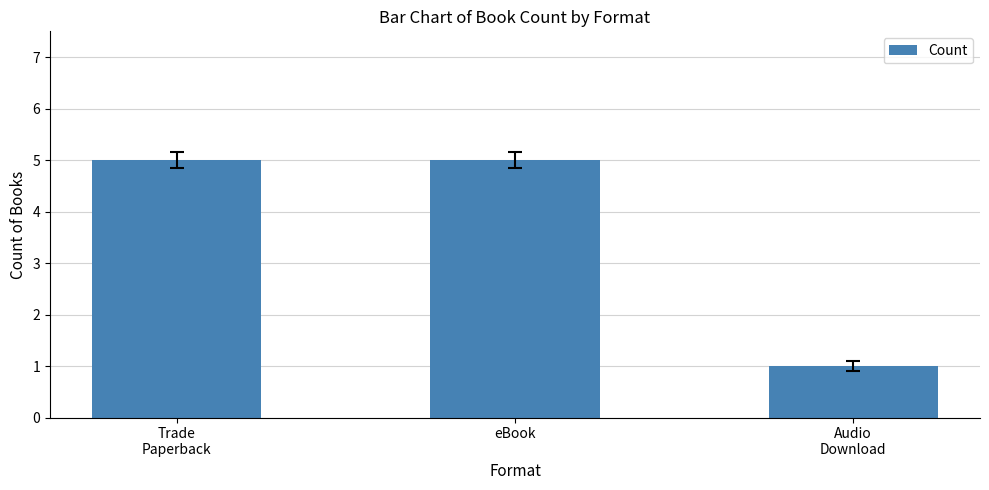

What is the smallest value displayed?

1